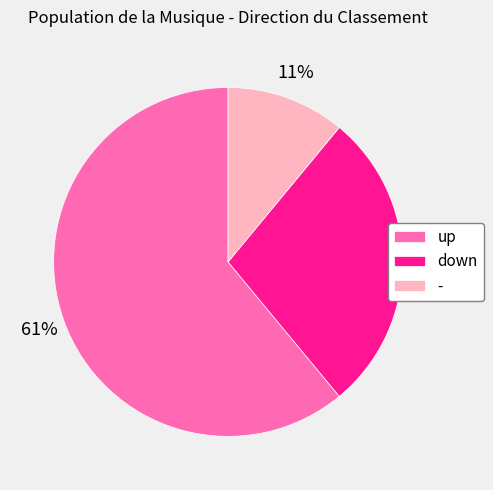

Which slice is the smallest?

-